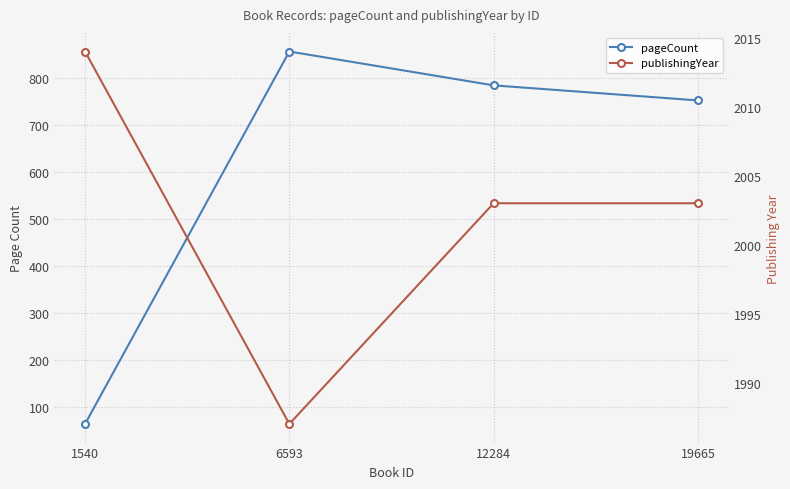

Which category has the highest value in the publishingYear series?

1540